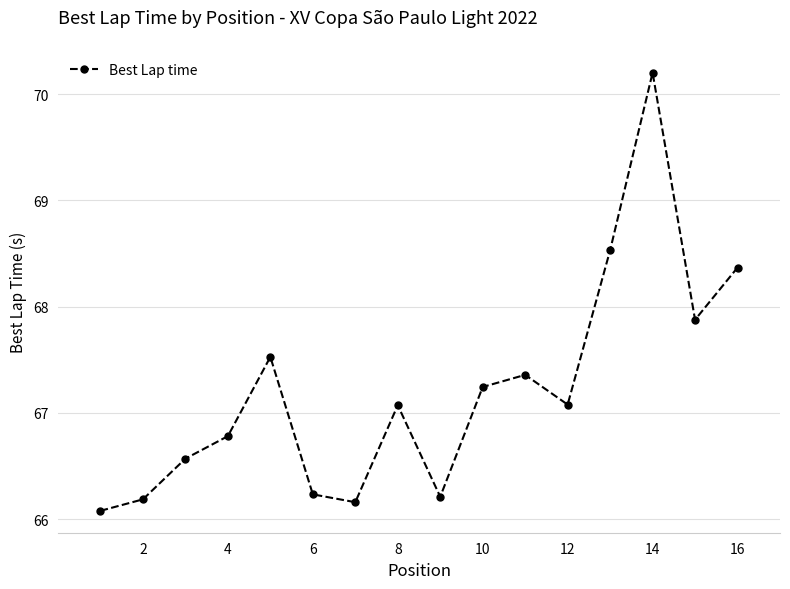

What is the difference between the maximum and second lowest values?

4.0